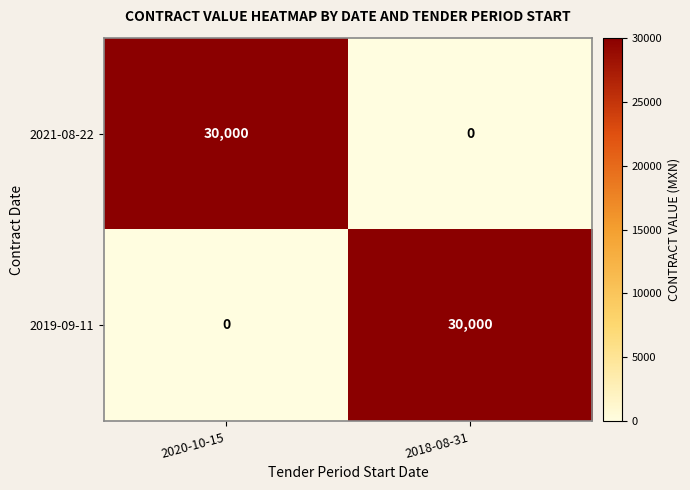

What is the sum of all 2019-09-11 values?

30000